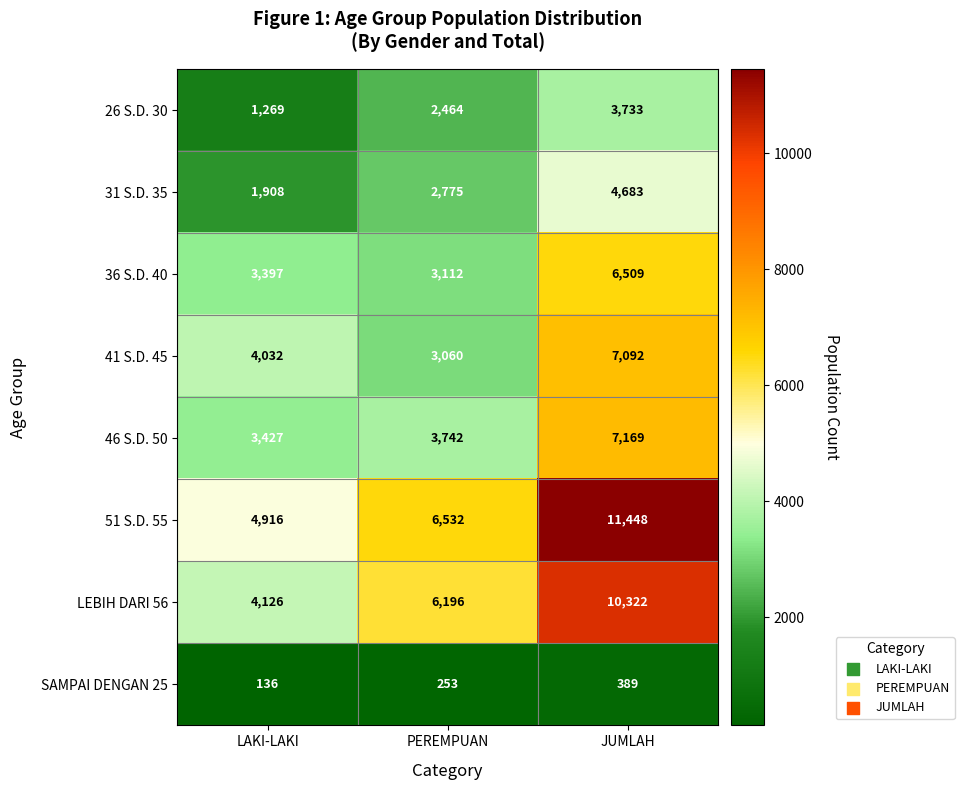

The 51 S.D. 55 series shows 8694 at PEREMPUAN. True or false?

False